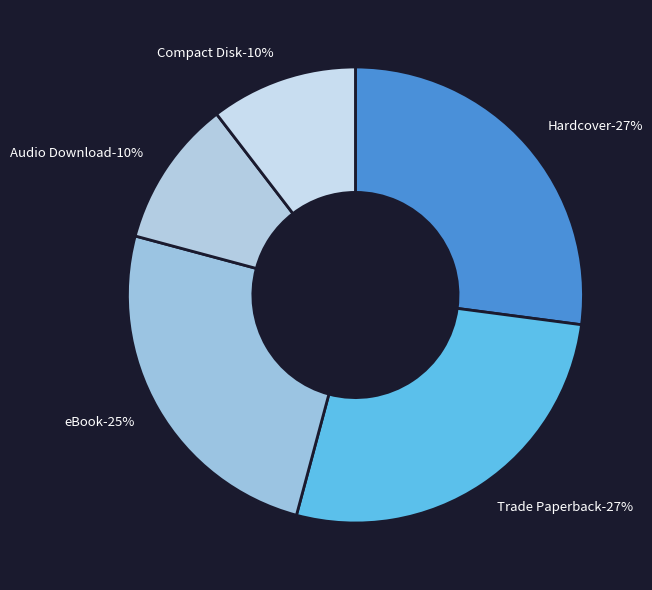

To the nearest percent, what percentage of the pie is Hardcover?

27%